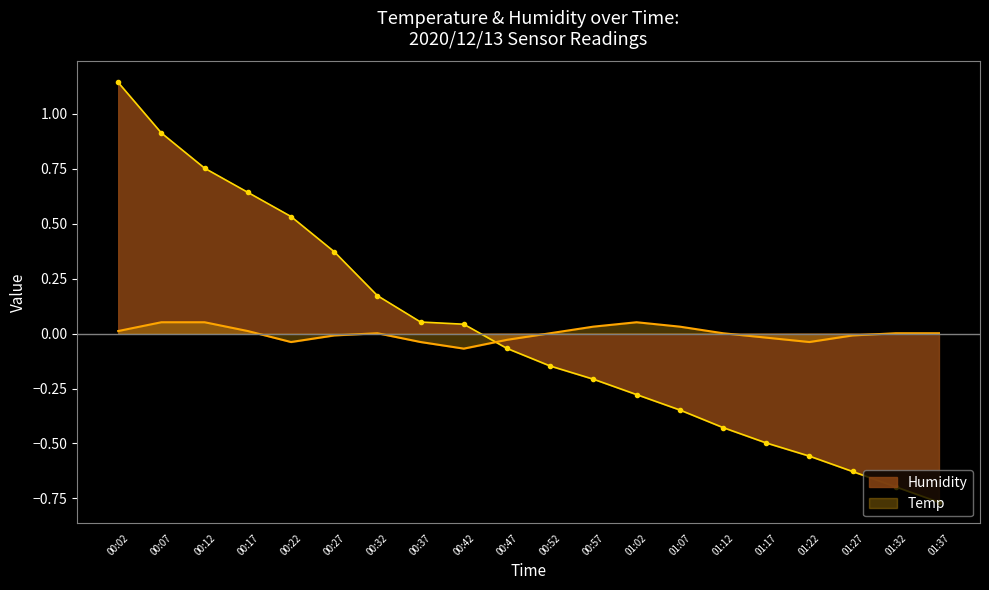

What position from the left is 01:17?

16